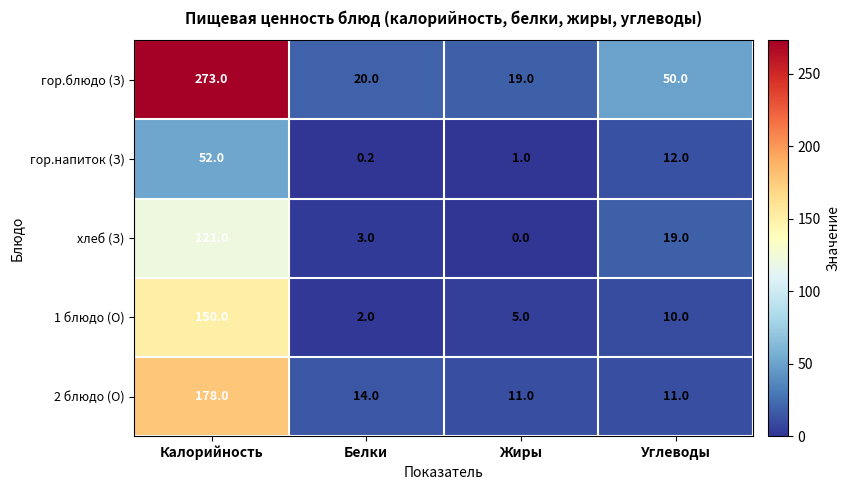

The value of 1 блюдо (О) at Калорийность is 217.5. True or false?

False